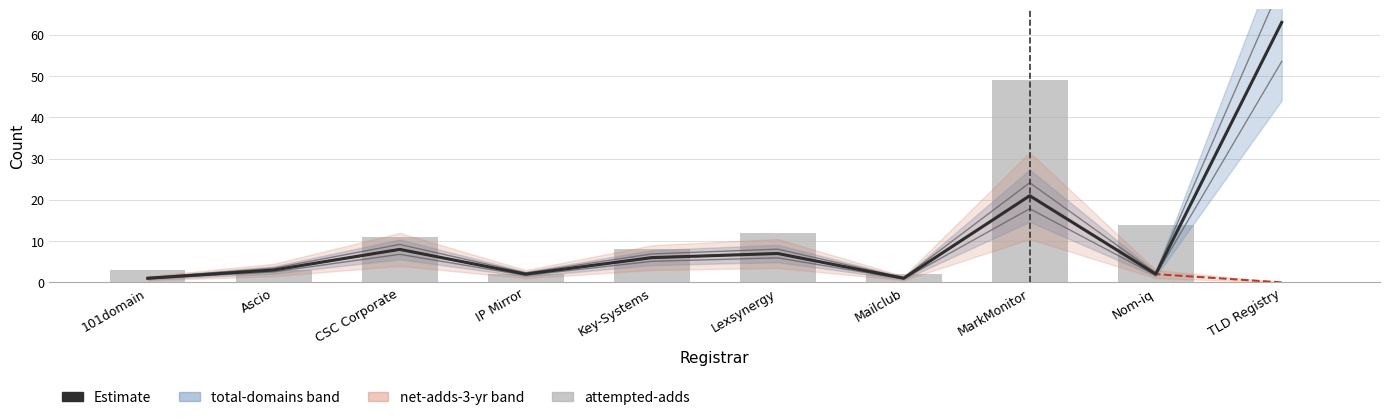

List the series in order of their overall mean, highest first.

total-domains, attempted-adds, net-adds-3-yr